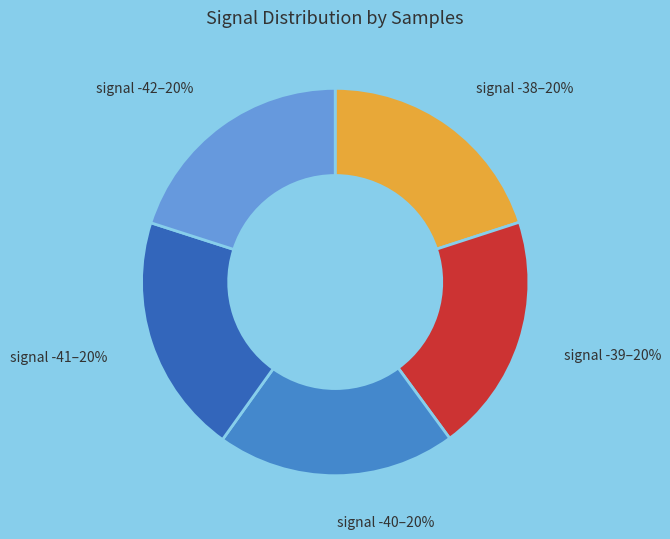

Is there any slice that represents more than half of the pie?

No